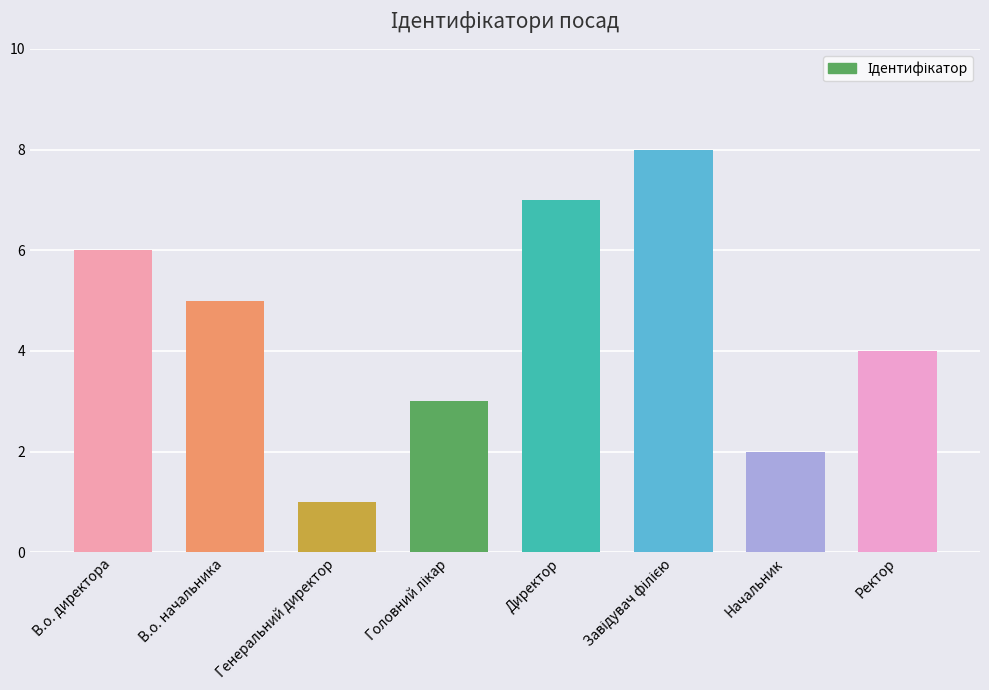

How many series are shown in this chart?

1